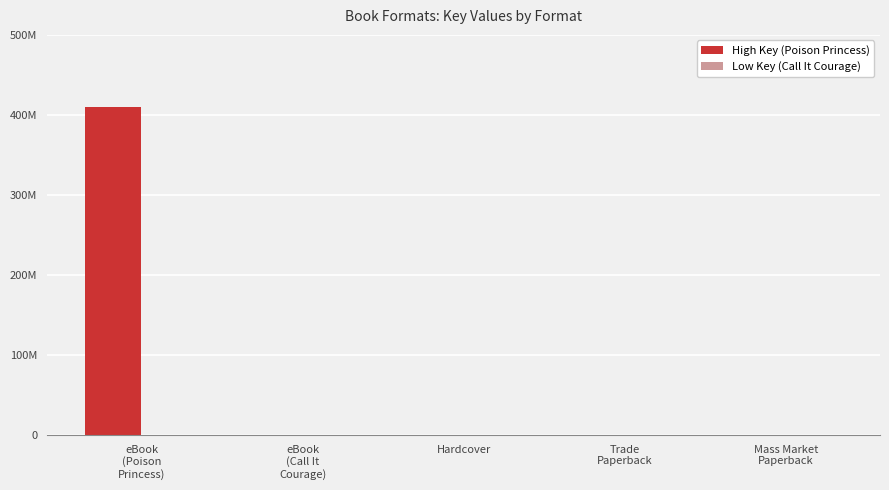

How many bars are there in total?

10